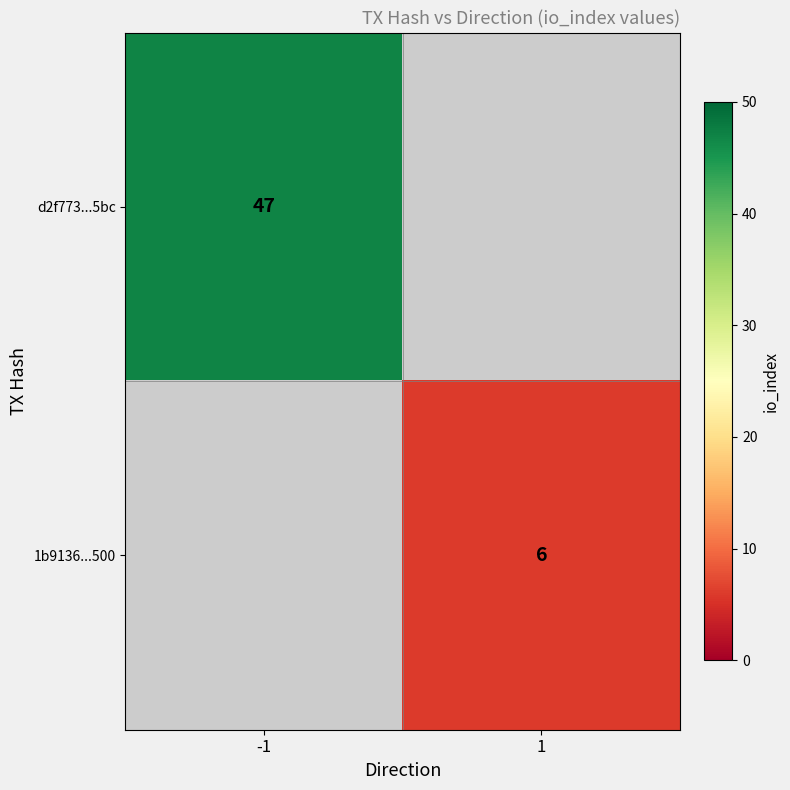

The value of d2f773...5bc at -1 is 47. True or false?

True